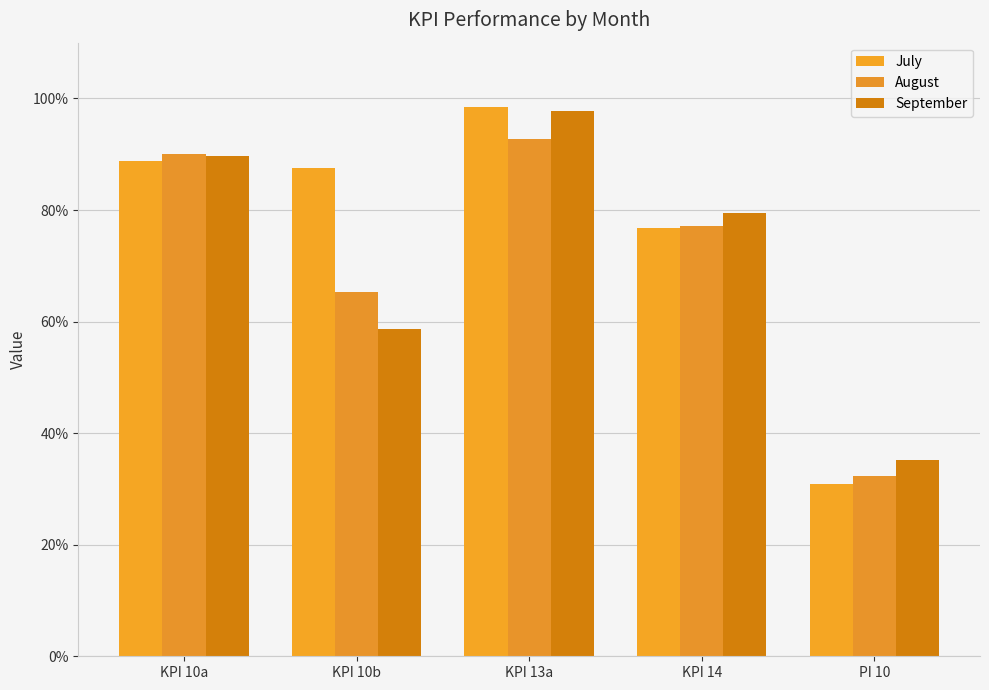

Is the value of July at PI 10 greater than the value of September at KPI 10b?

No